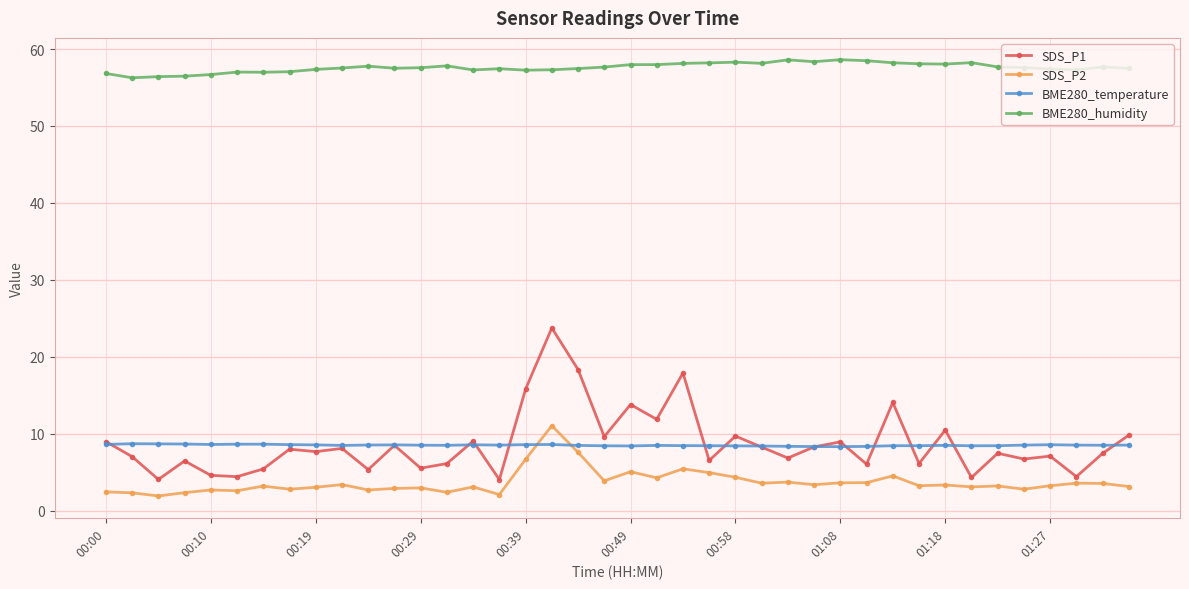

Which series has the largest total across all categories?

BME280_humidity